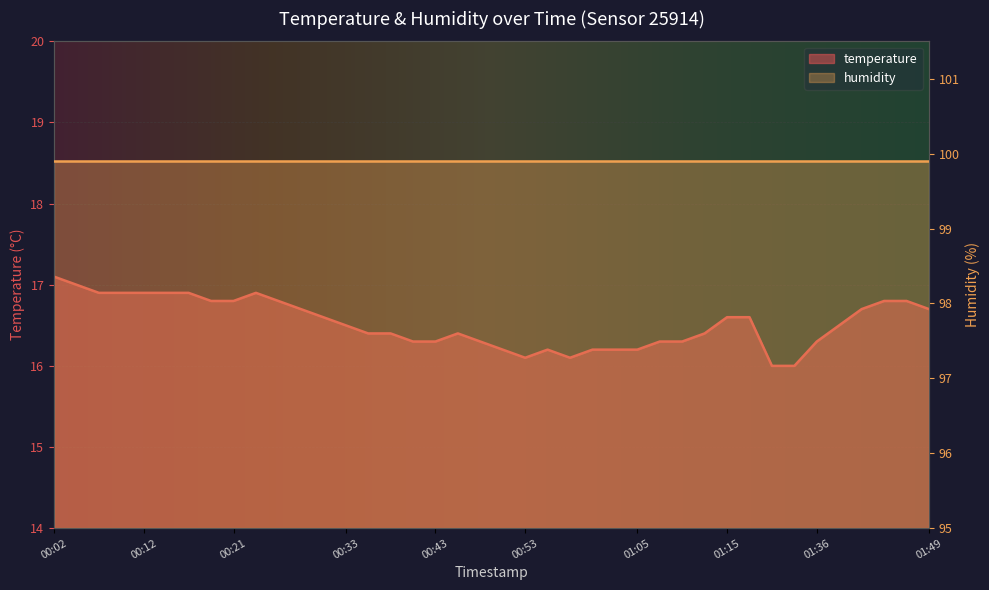

What is the minimum value shown in the chart?

16.0